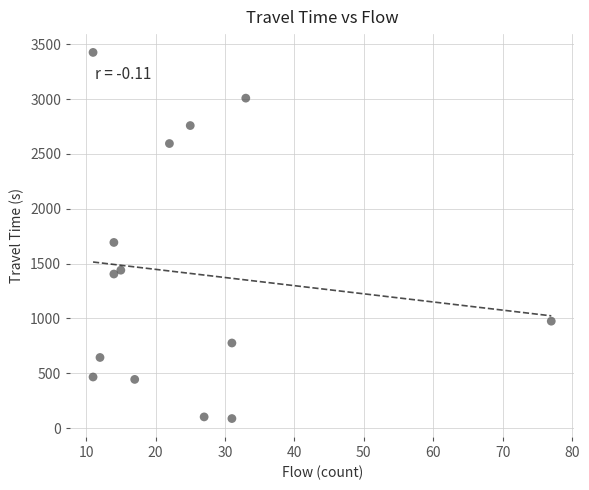

What Y value in the scatter plot is closest to 1756?

1693